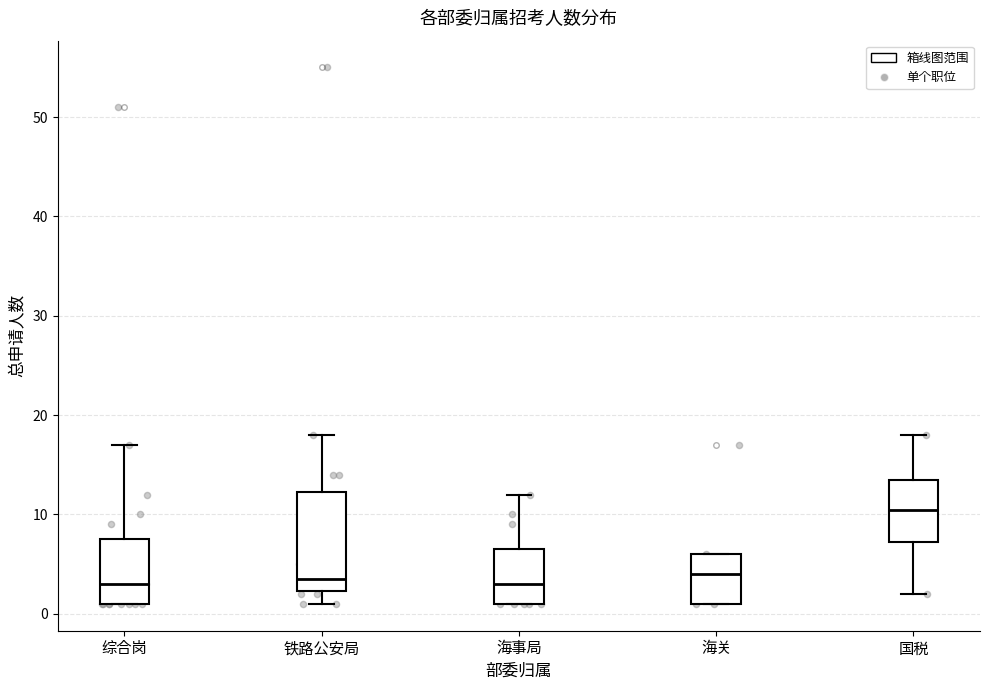

Where does the upper whisker of the box for 综合岗 end on the y-axis? The values are not printed on the chart, so give them approximately, as read against the axis.

17